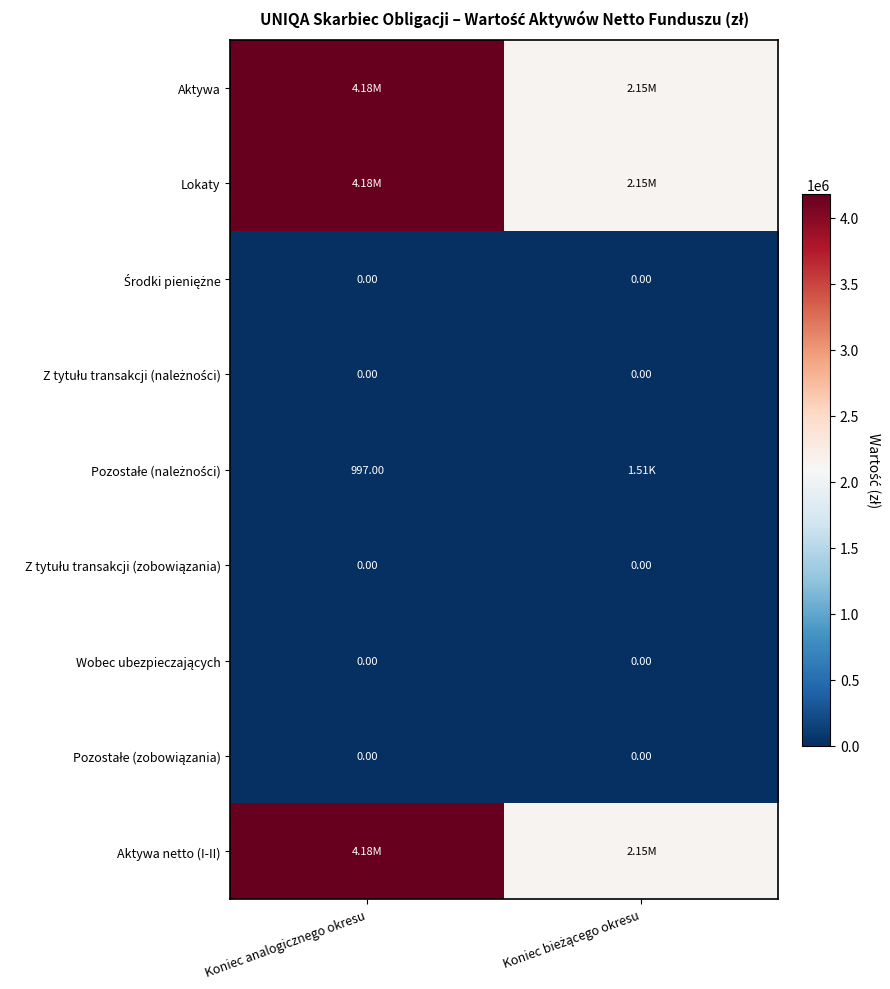

At how many categories does at least one series exceed 1932112?

2